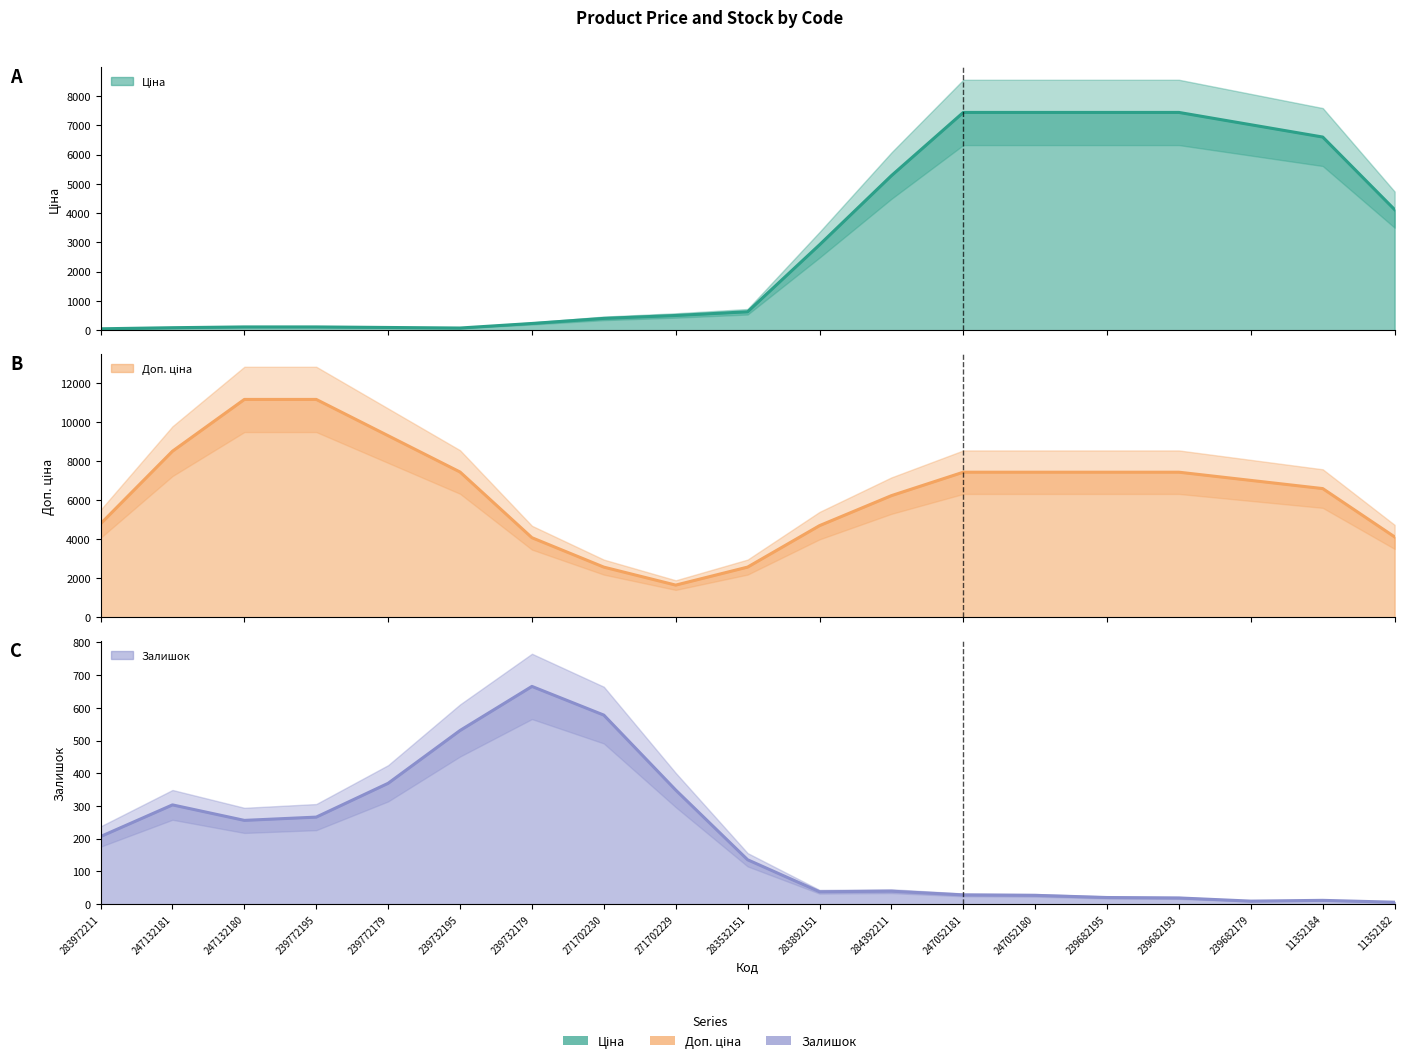

Rank the series at 271702229 from lowest to highest value.

Залишок, Ціна, Доп. ціна